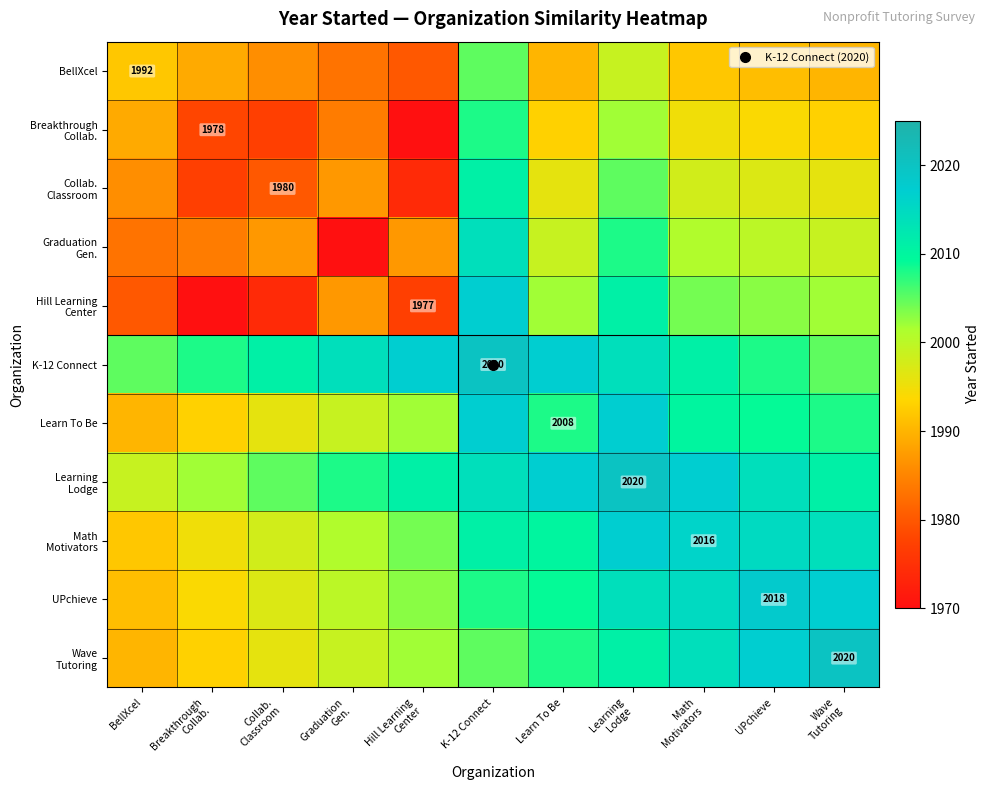

Is the value of Breakthrough Collab. at Hill Learning Center greater than the value of Math Motivators at UPchieve?

No